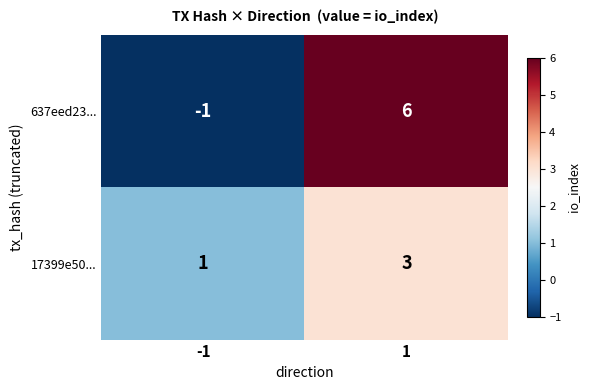

How many distinct data groups are displayed?

2